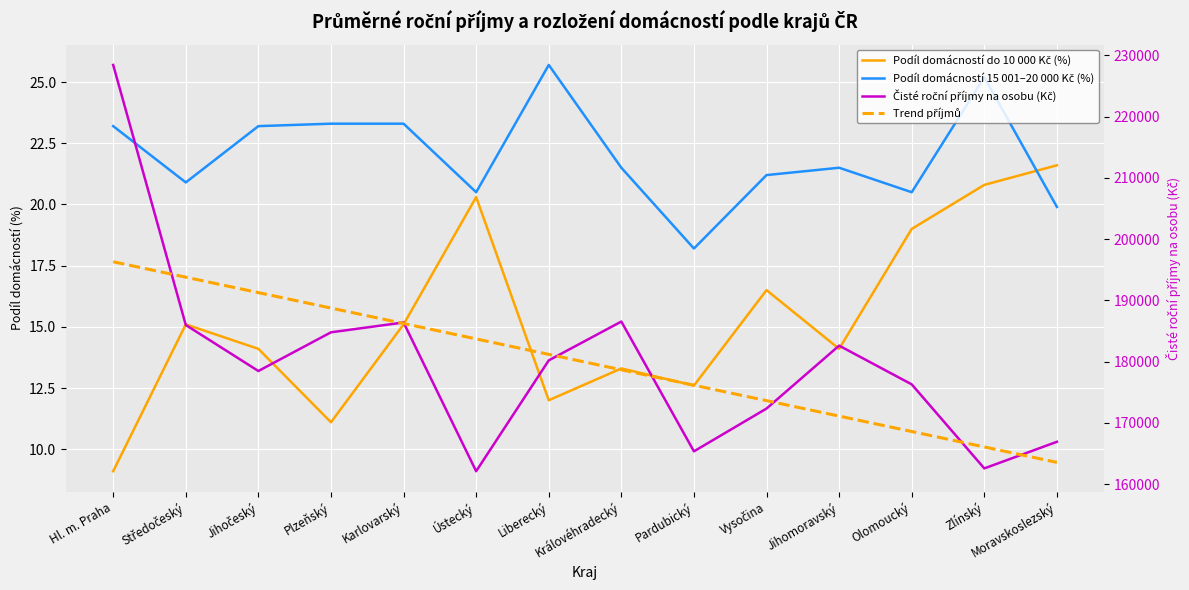

What is the difference between the maximum and second lowest values in the Podíl domácností do 10 000 Kč (%) series?

10.5